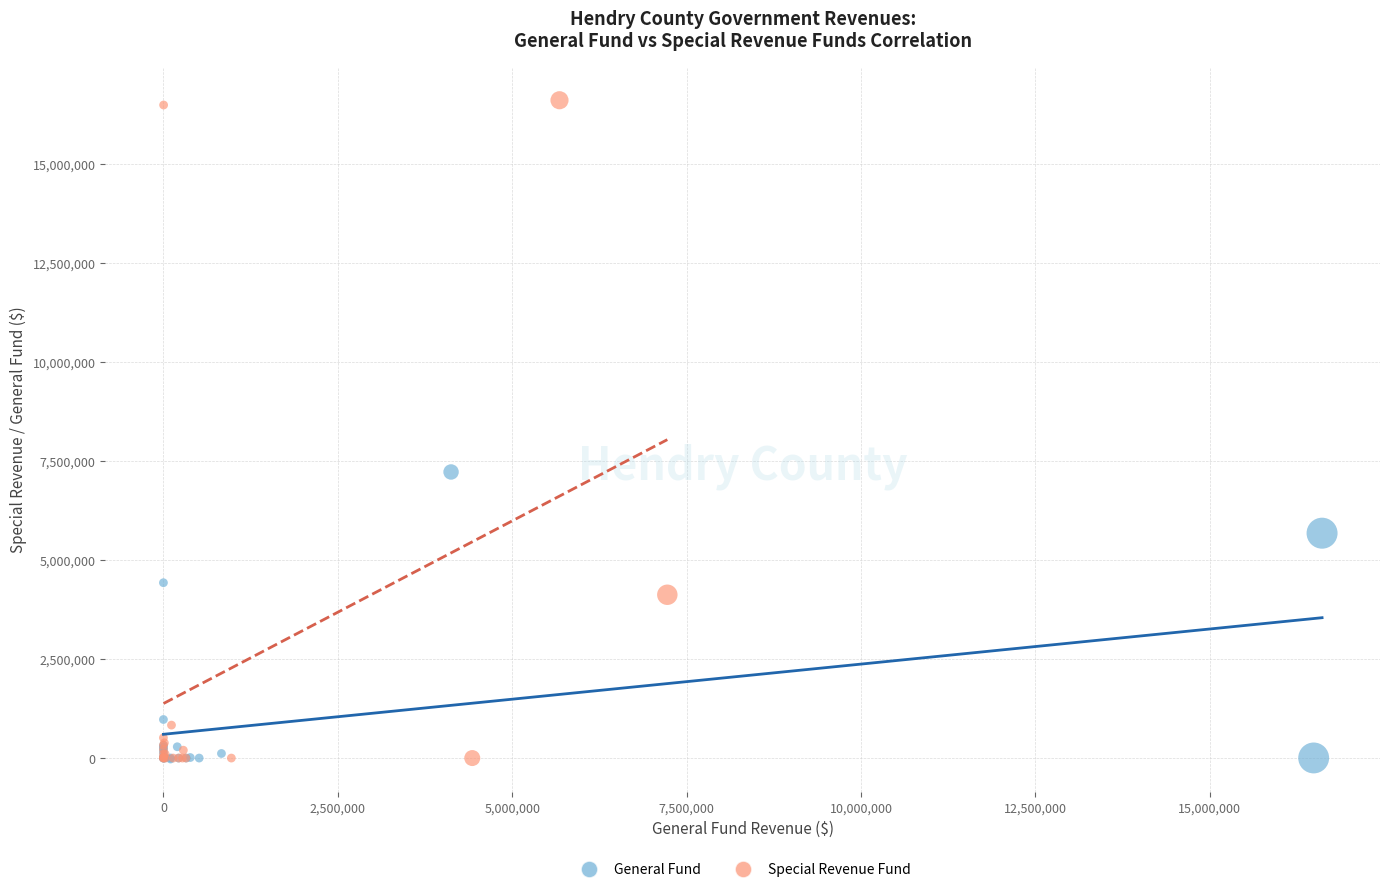

Which series has the widest spread of Y values?

Special Revenue Fund